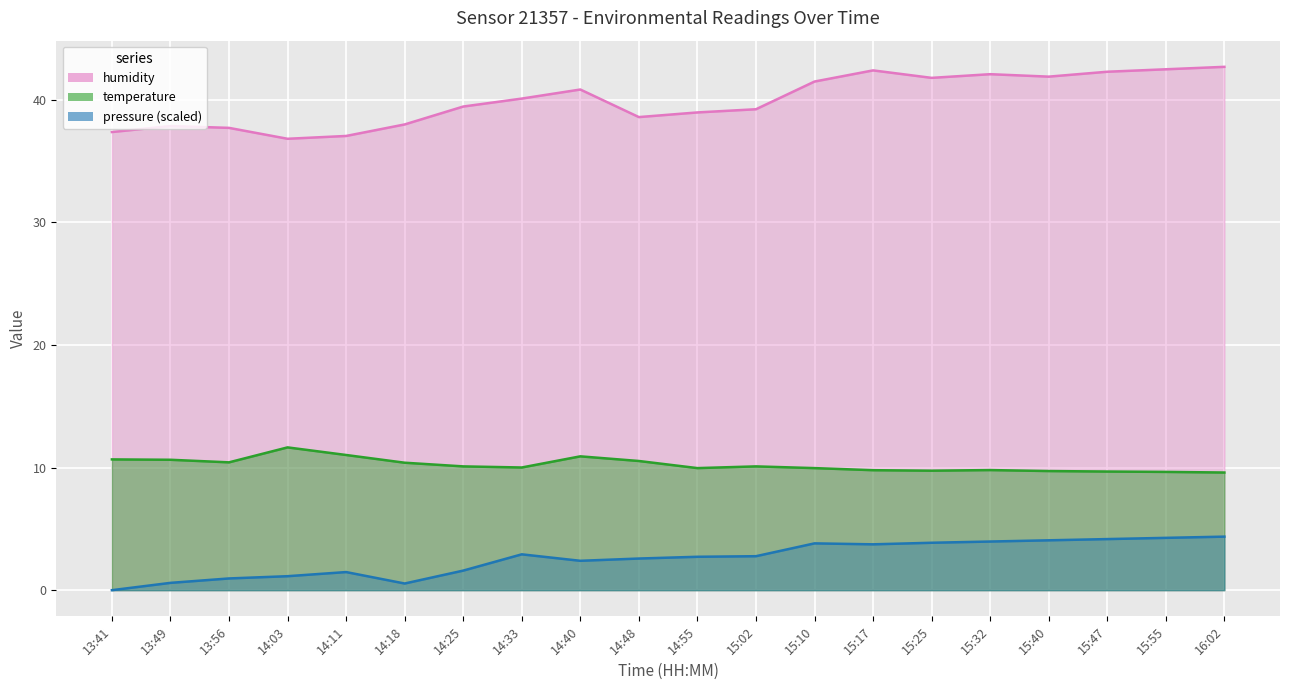

What is the sum of all temperature values?

204.4